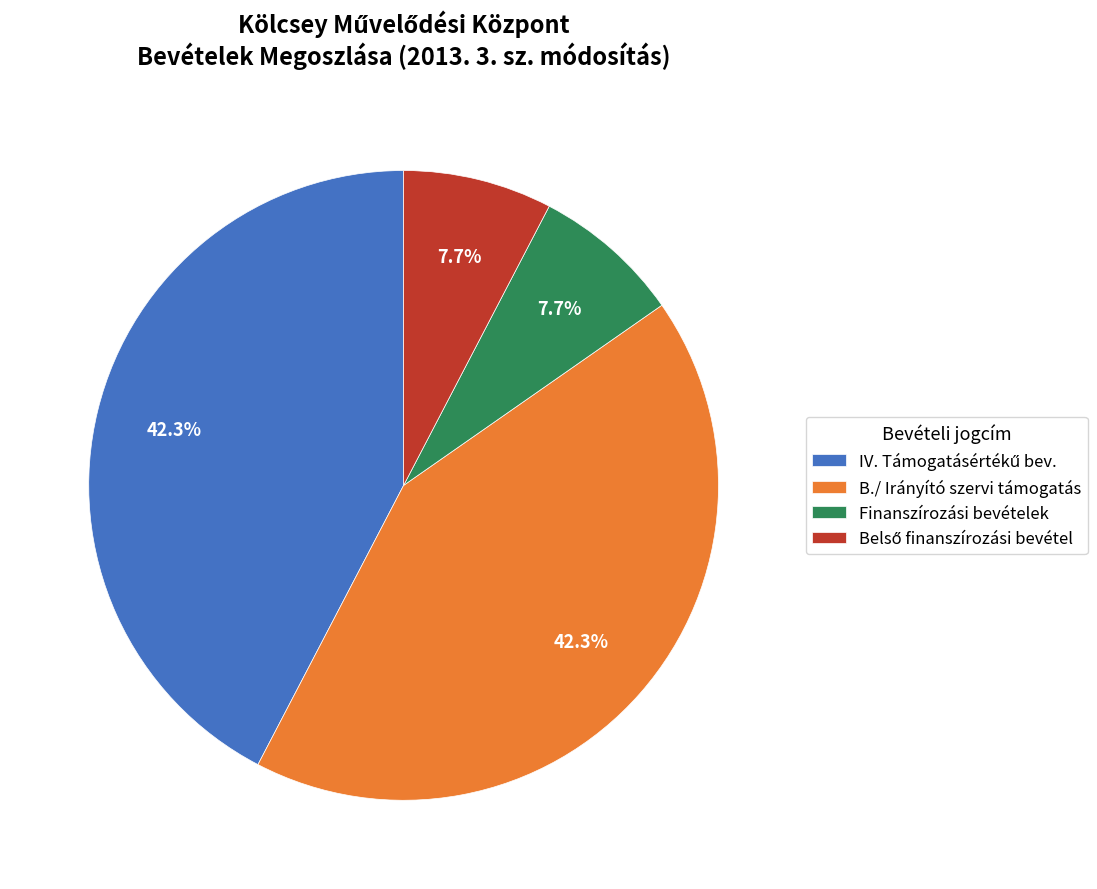

Which has a higher value, B./ Irányító szervi támogatás or Finanszírozási bevételek?

B./ Irányító szervi támogatás